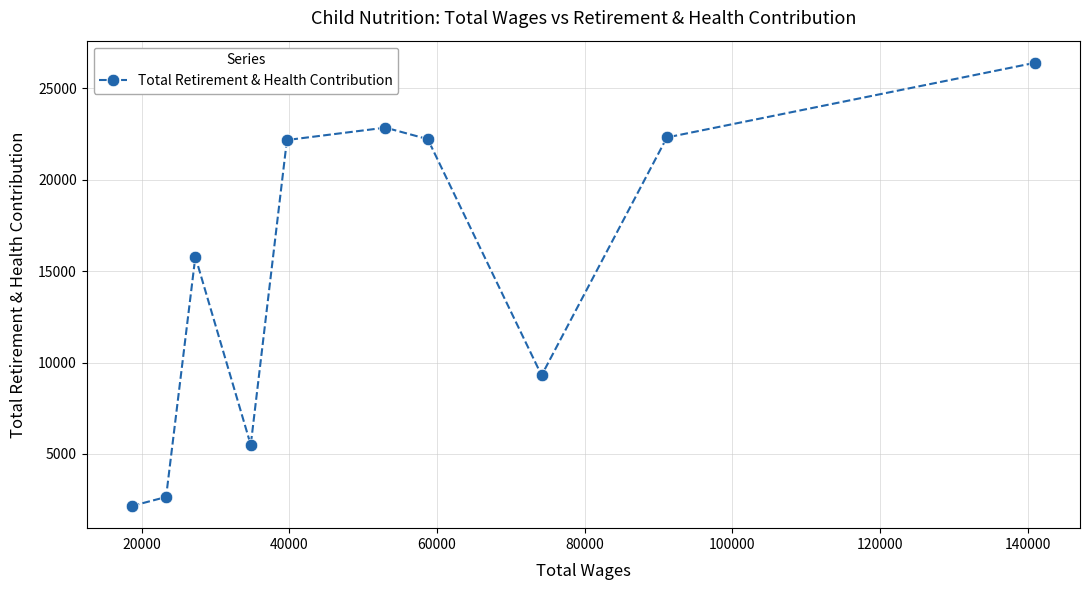

How many lines are shown in the chart?

1